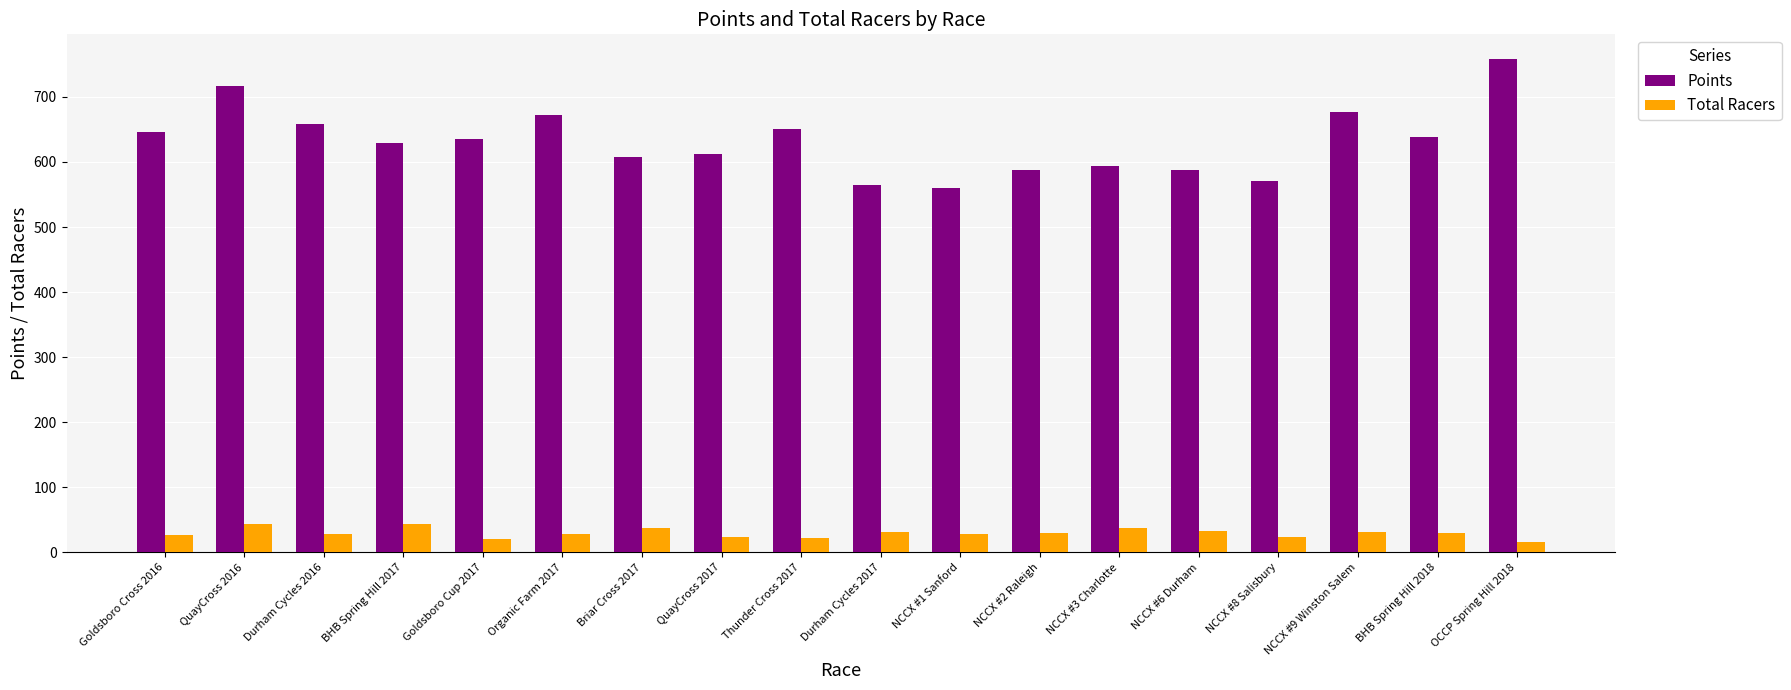

At which category does the chart reach its peak across all series?

OCCP Spring Hill 2018